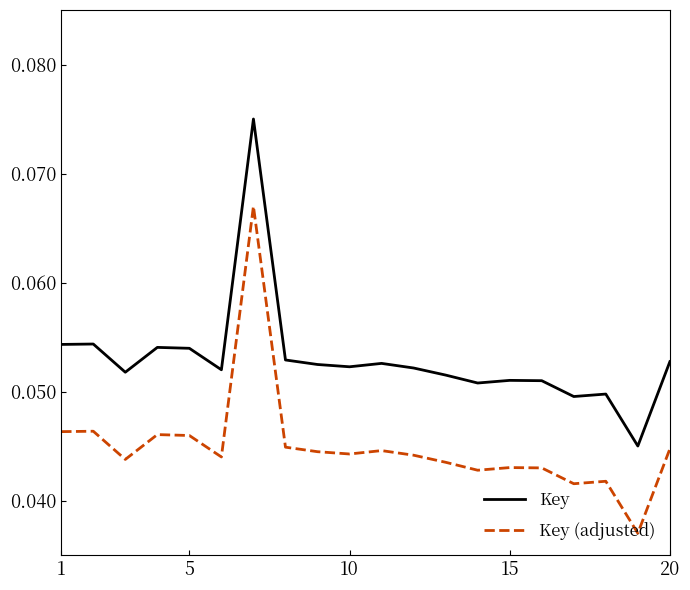

True or false: Key (adjusted) and Key cross at least once.

False